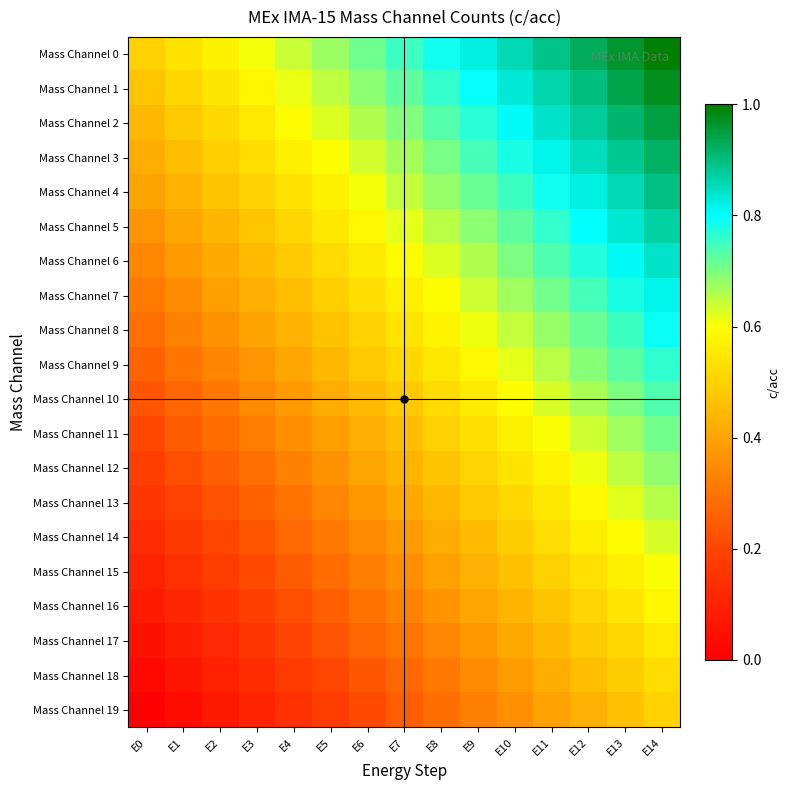

At how many categories does at least one series exceed 0?

15